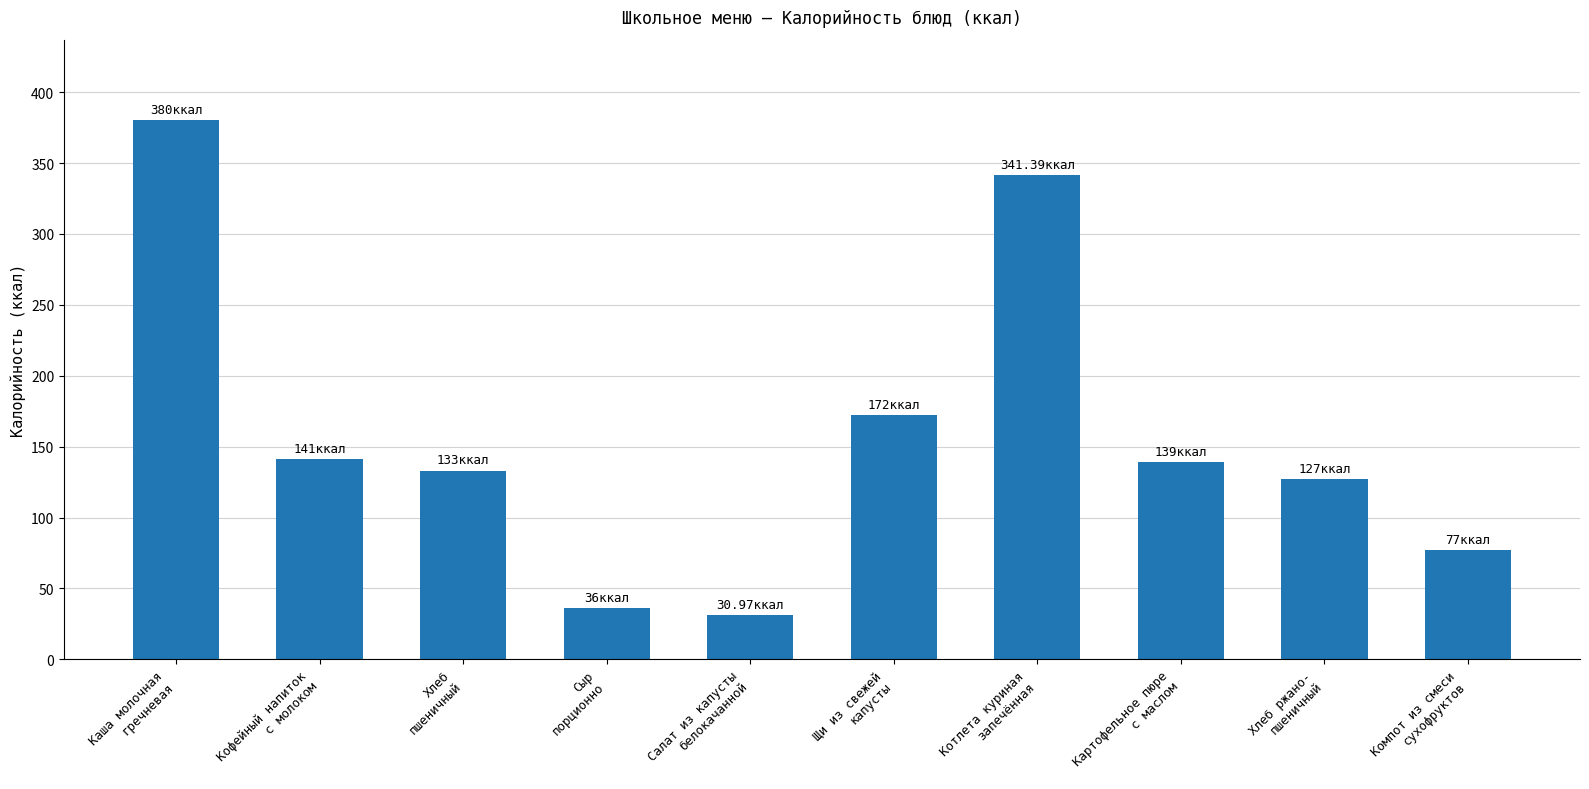

What position from the left is Картофельное пюре
с маслом?

8